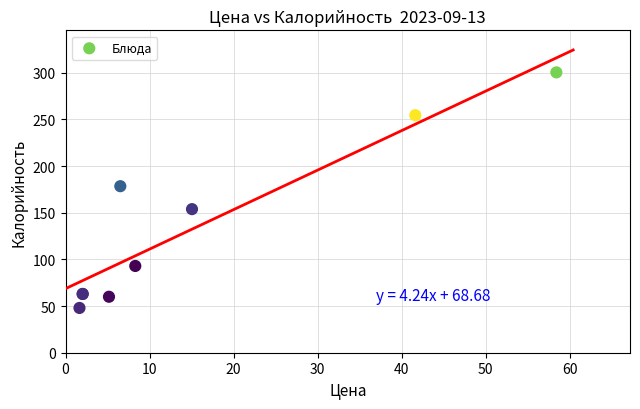

What Y value in the scatter plot is closest to 174?

178.5